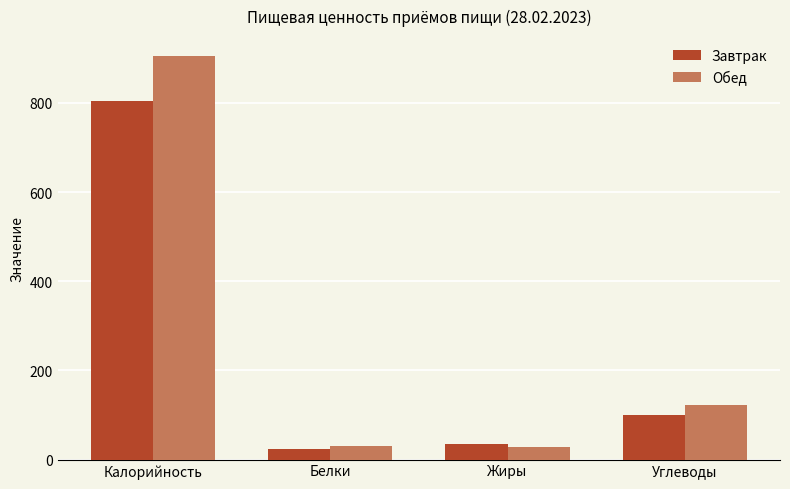

What is the difference between the highest and lowest values at Калорийность?

100.7